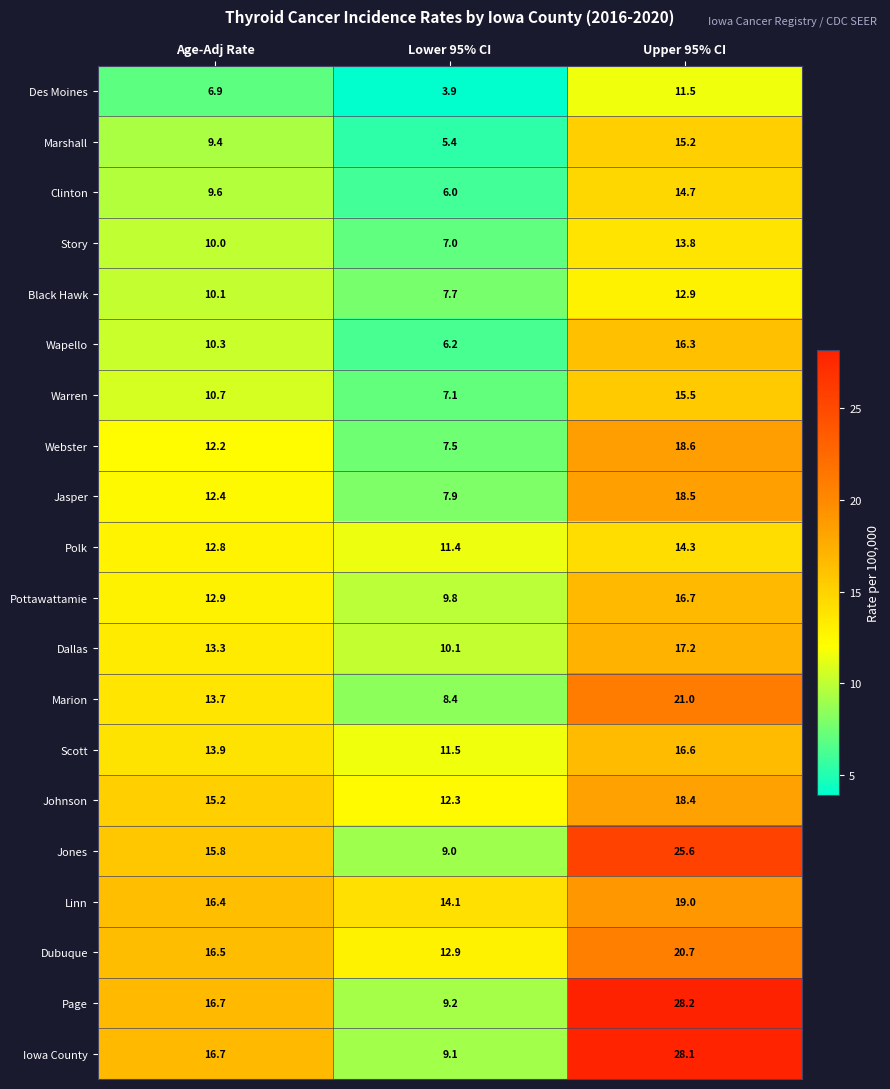

Which category has the lowest value across all series?

Lower 95% CI